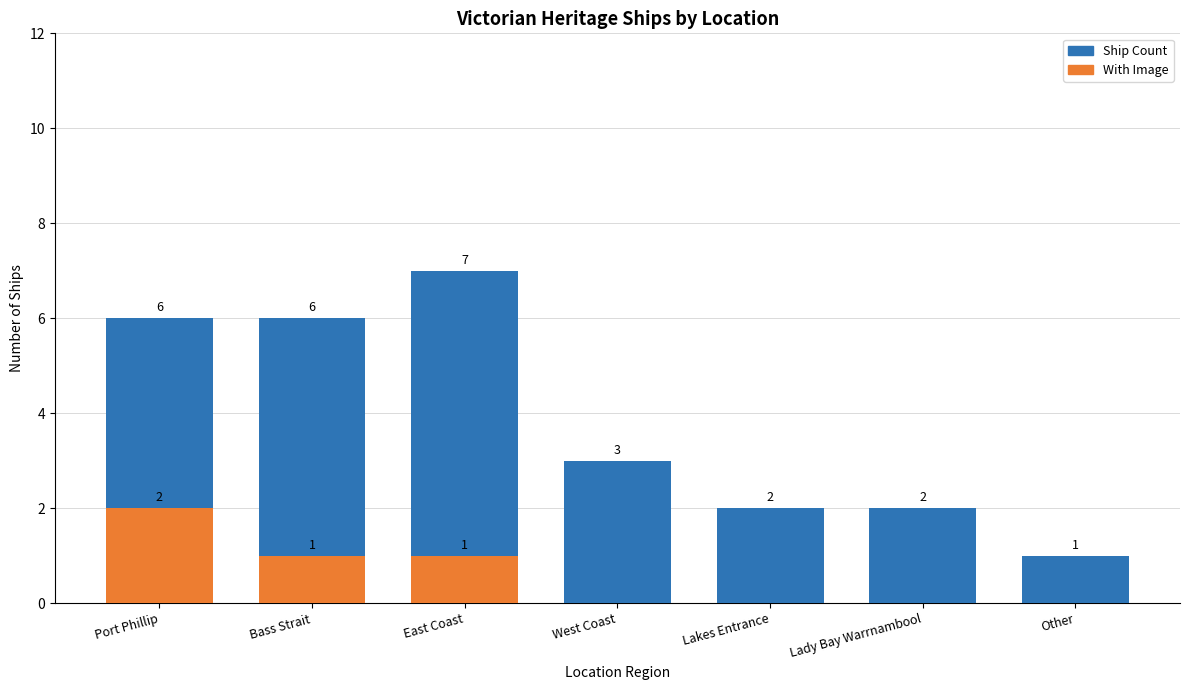

What is the sum of all With Image values?

4